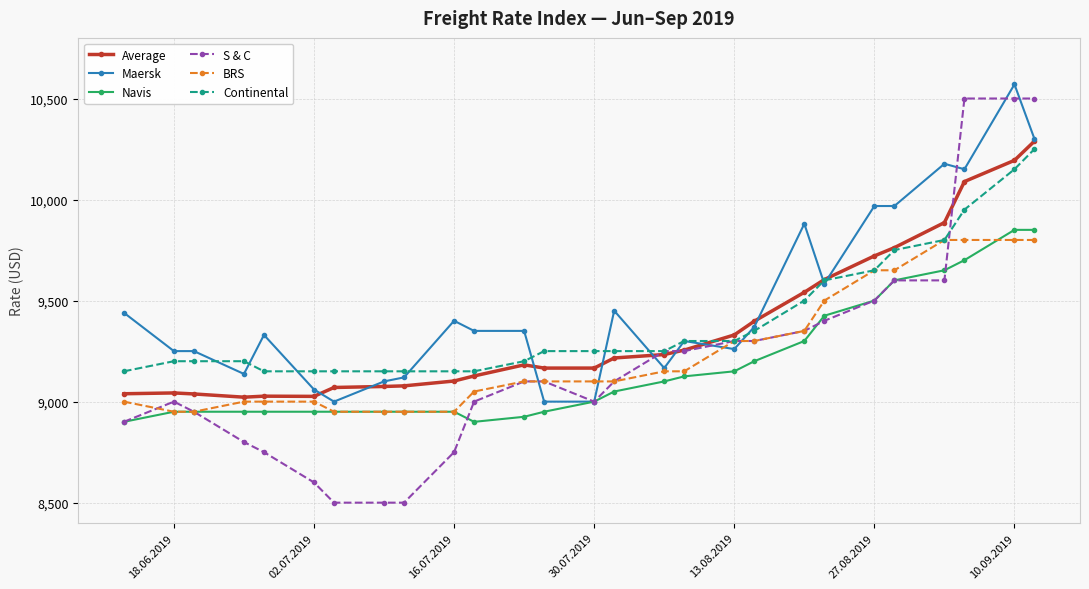

How many distinct data groups are displayed?

6